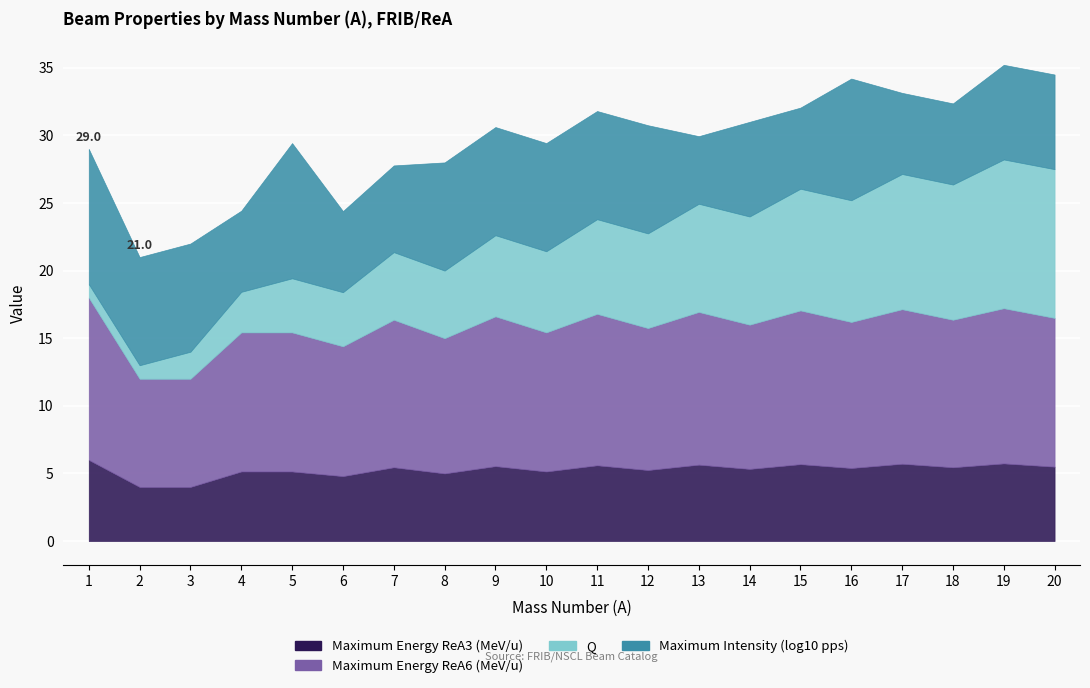

At which category does Maximum Intensity (log10 pps) reach its first local peak?

5